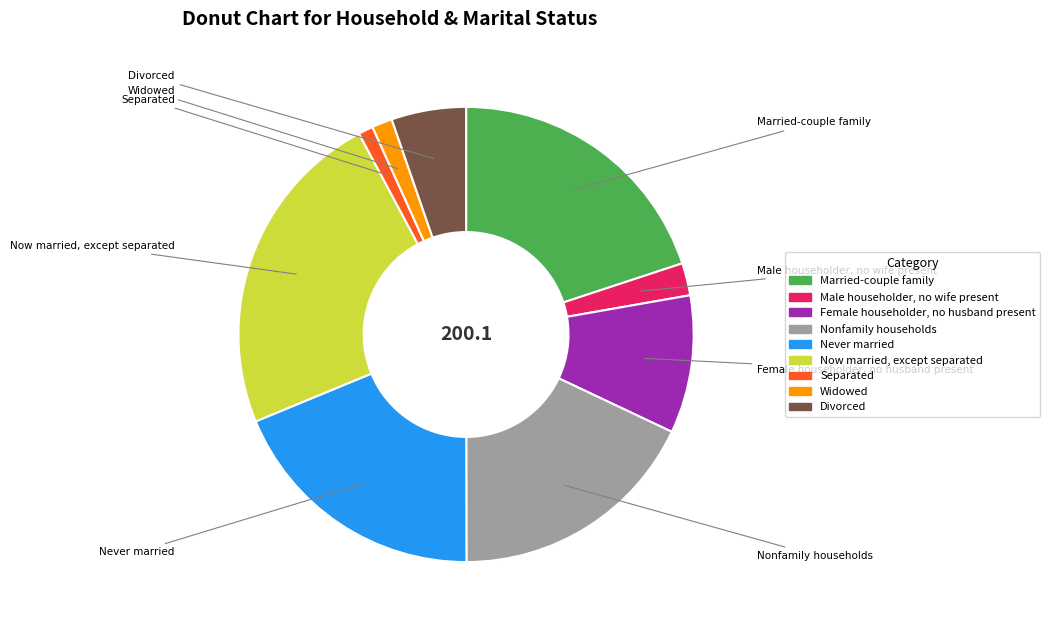

Is it true that Divorced is 1% of the pie?

False